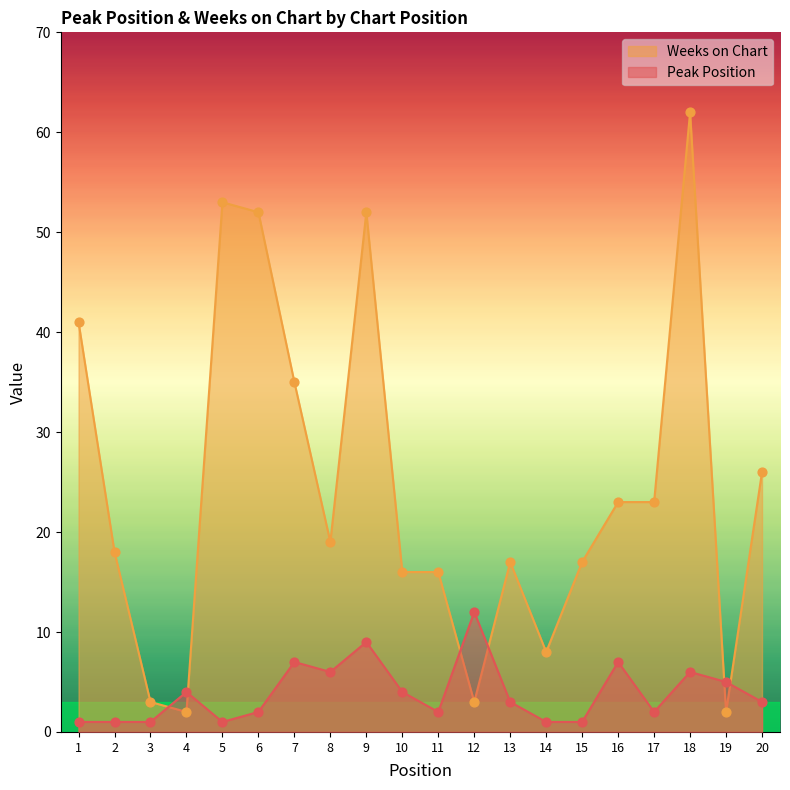

At how many categories does at least one series exceed 35?

5